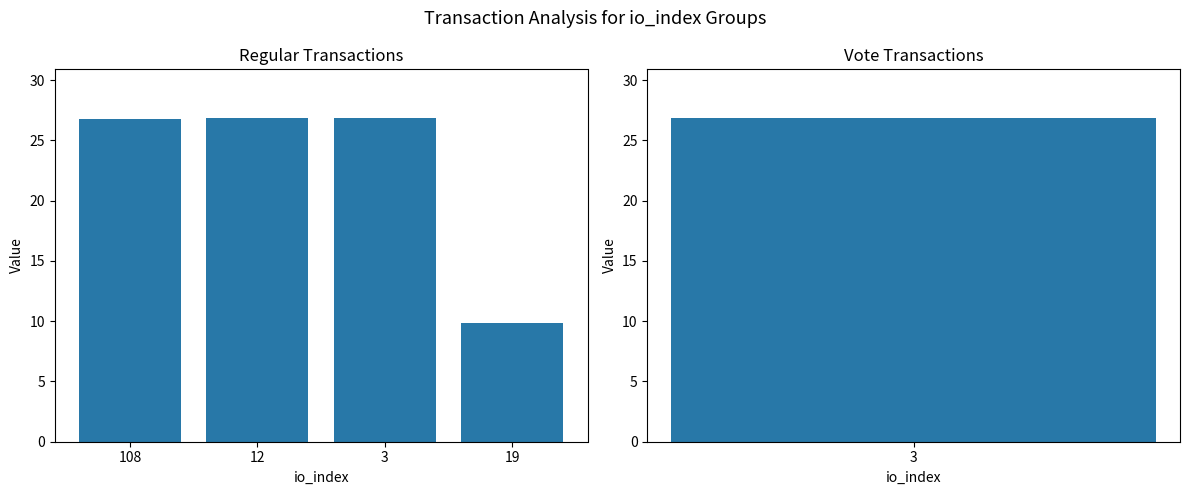

True or false: the data shows 26.8 at 3.

True